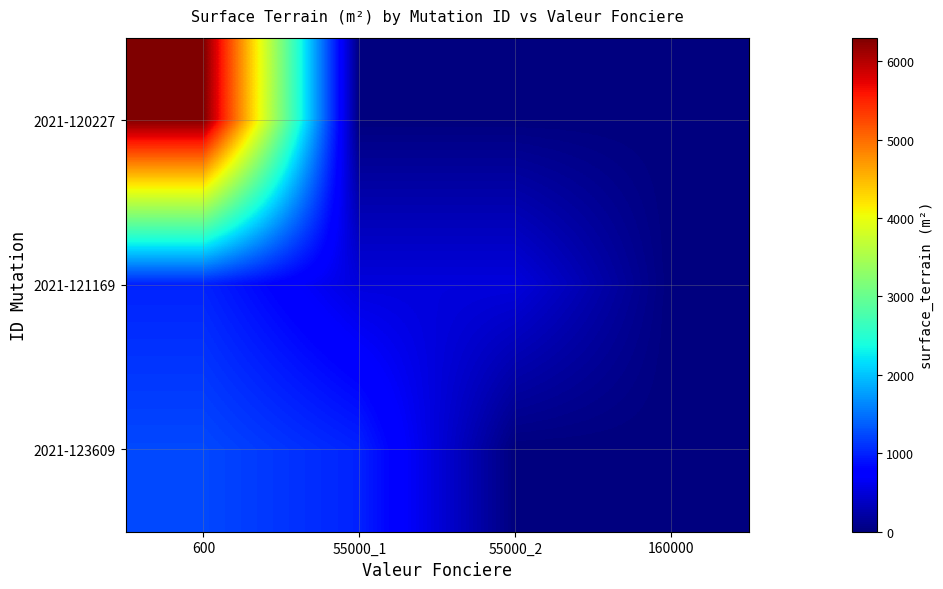

Reading right to left, what are all the values shown in this chart?

2021-120227: 160000=0	55000_2=0	55000_1=0	600=6300
2021-121169: 160000=0	55000_2=520	55000_1=520	600=1004
2021-123609: 160000=0	55000_2=0	55000_1=1000	600=1239